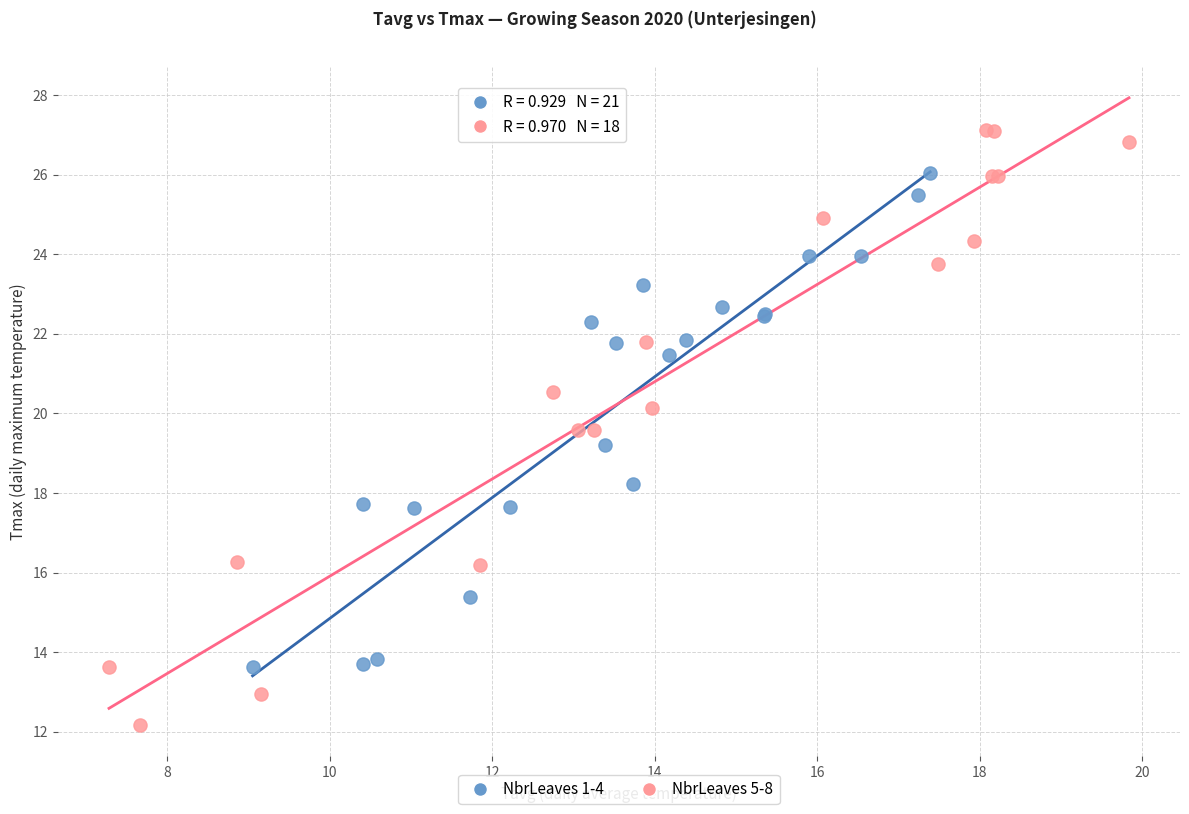

What are all the series names shown in the legend?

NbrLeaves 1-4, NbrLeaves 5-8